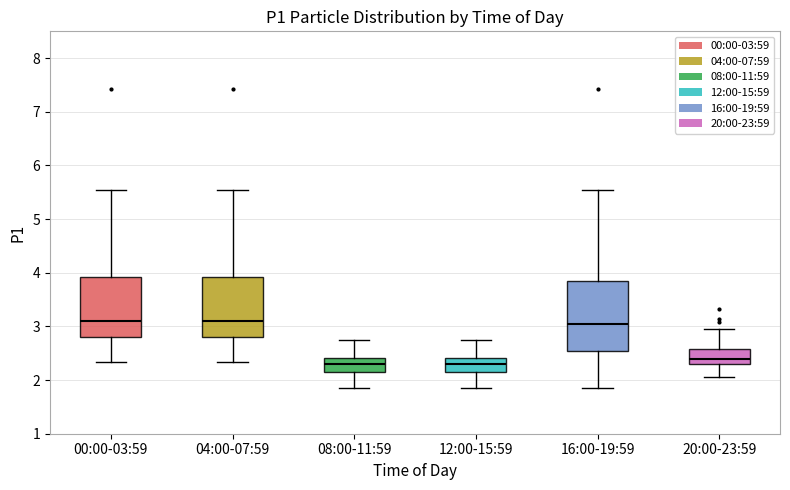

Reading left to right, transcribe this box plot: for each box, give where its median line is, the range the box spans, and where its two whiskers end, as read against the y-axis. The values are not printed on the chart, so give them approximately, as read against the axis.

00:00-03:59: median 3.1, box 2.8 to 3.9, whiskers 2.3 to 5.6
04:00-07:59: median 3.1, box 2.8 to 3.9, whiskers 2.3 to 5.6
08:00-11:59: median 2.3, box 2.1 to 2.4, whiskers 1.9 to 2.8
12:00-15:59: median 2.3, box 2.1 to 2.4, whiskers 1.9 to 2.8
16:00-19:59: median 3.1, box 2.5 to 3.8, whiskers 1.9 to 5.6
20:00-23:59: median 2.4, box 2.3 to 2.6, whiskers 2.1 to 3.0